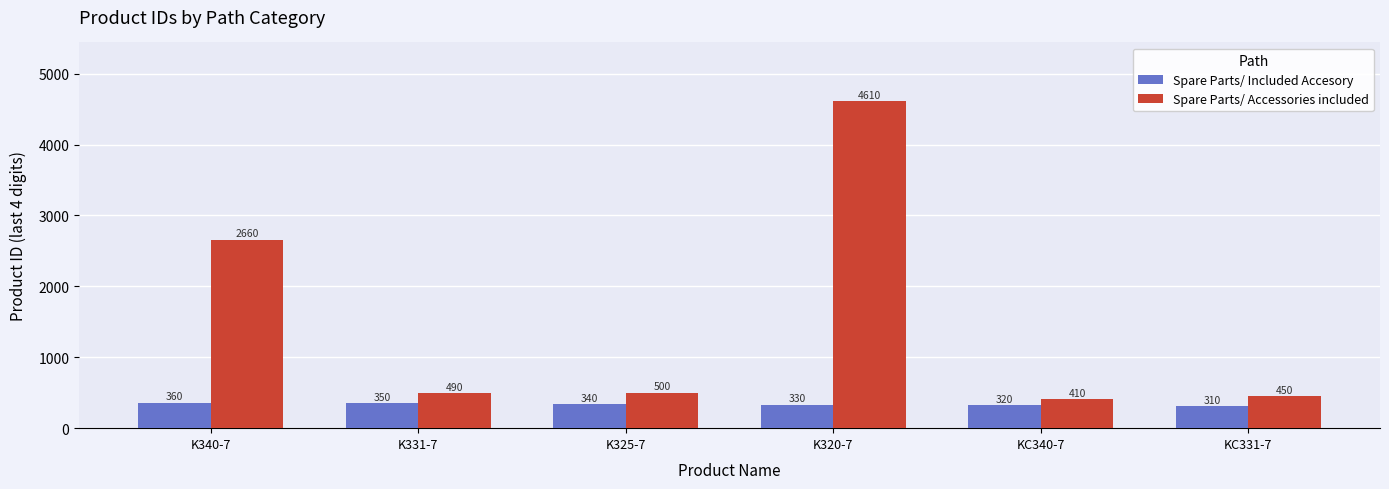

The Spare Parts/ Included Accesory series shows 360 at K340-7. True or false?

True